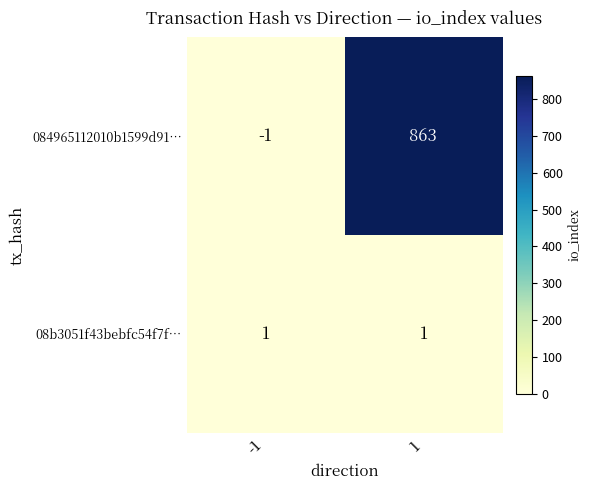

Reading left to right, what are all the values shown in this chart?

084965112010b1599d91…: -1	863
08b3051f43bebfc54f7f…: 1	1